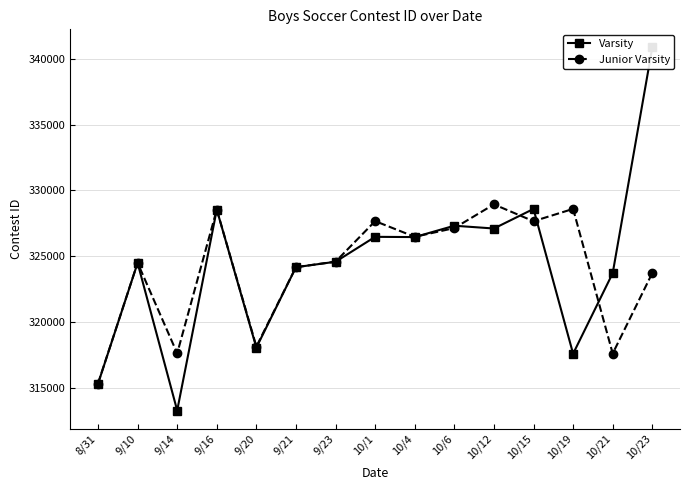

True or false: Varsity has a value of 494920 at 9/16.

False